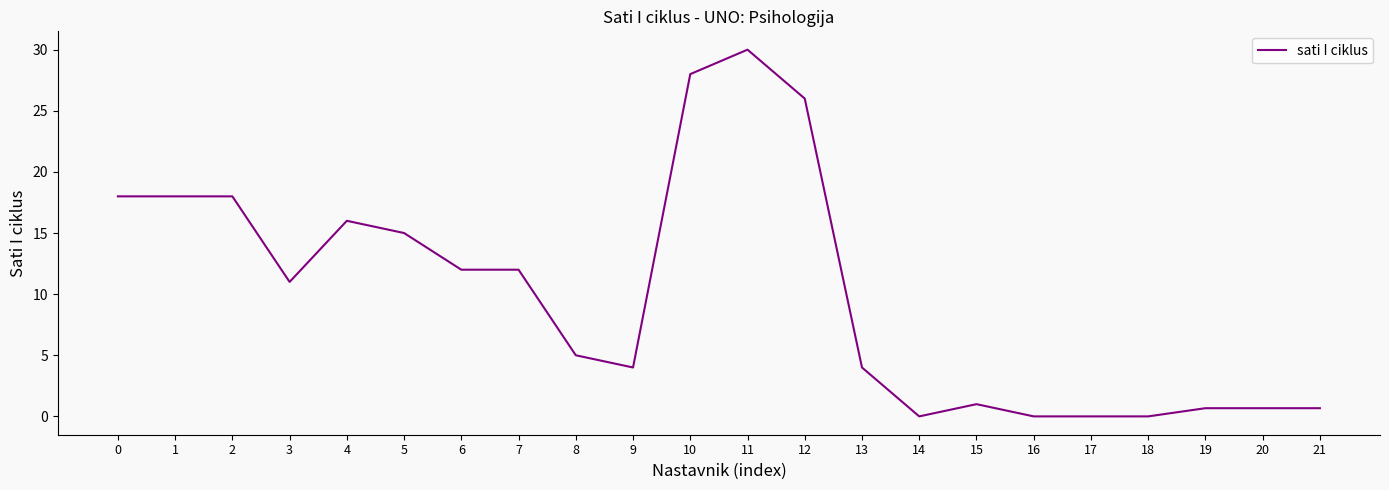

Reading left to right, list all the values displayed in this chart.

18.0	18.0	18.0	11.0	16.0	15.0	12.0	12.0	5.0	4.0	28.0	30.0	26.0	4.0	0.0	1.0	0.0	0.0	0.0	0.7	0.7	0.7